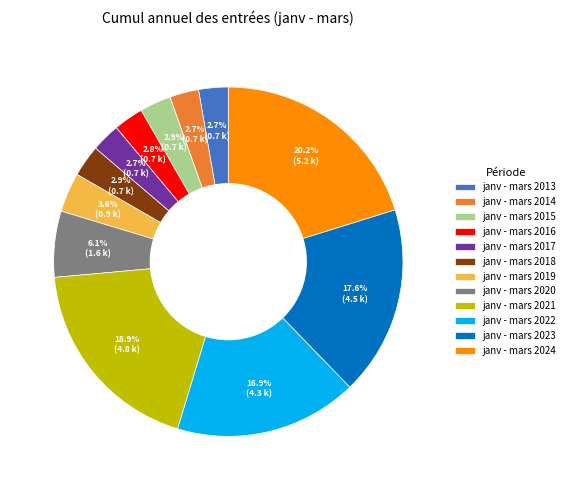

Is janv - mars 2022 the majority of the pie?

No